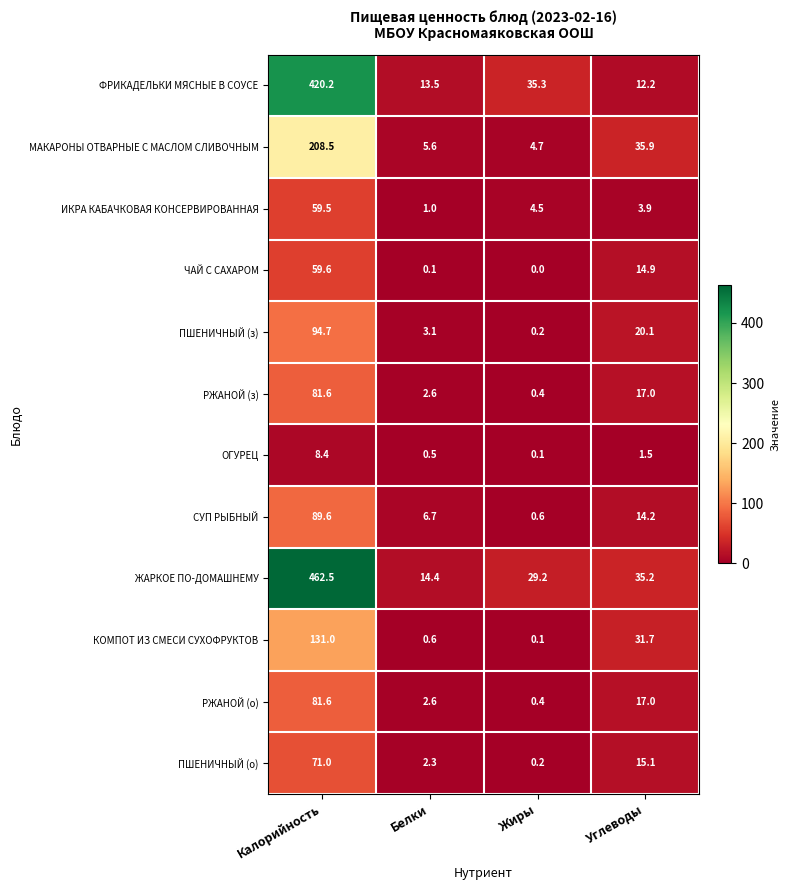

Where is ЖАРКОЕ ПО-ДОМАШНЕМУ nearest to the value 238?

Углеводы